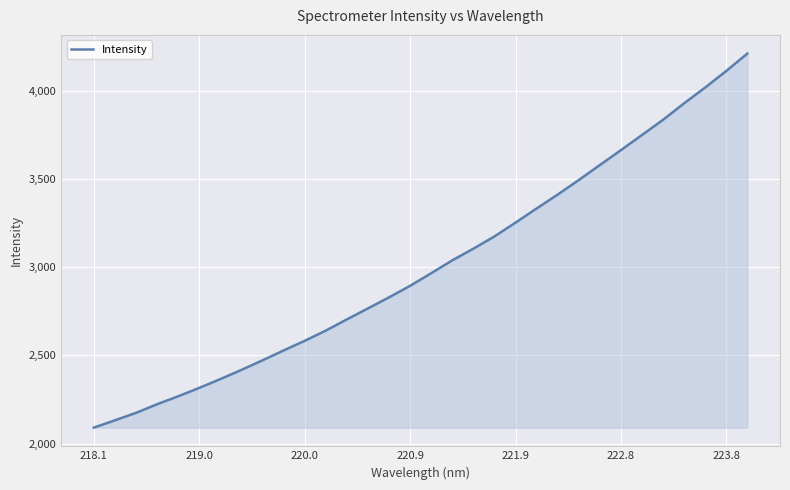

What is the difference between the maximum and minimum values?

2121.1